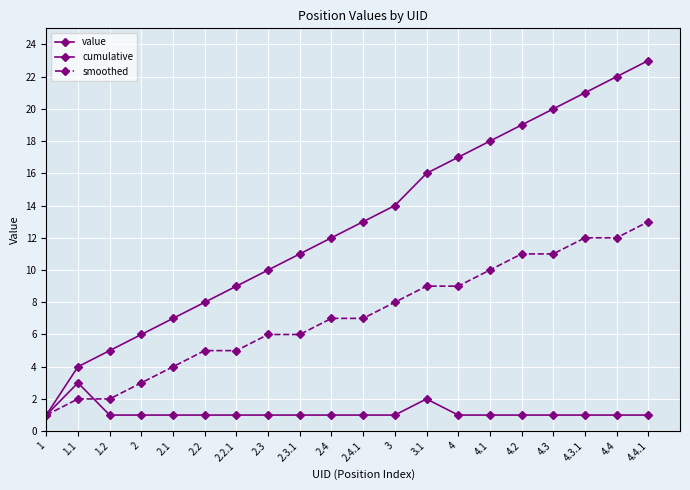

At how many categories does at least one series exceed 4?

18